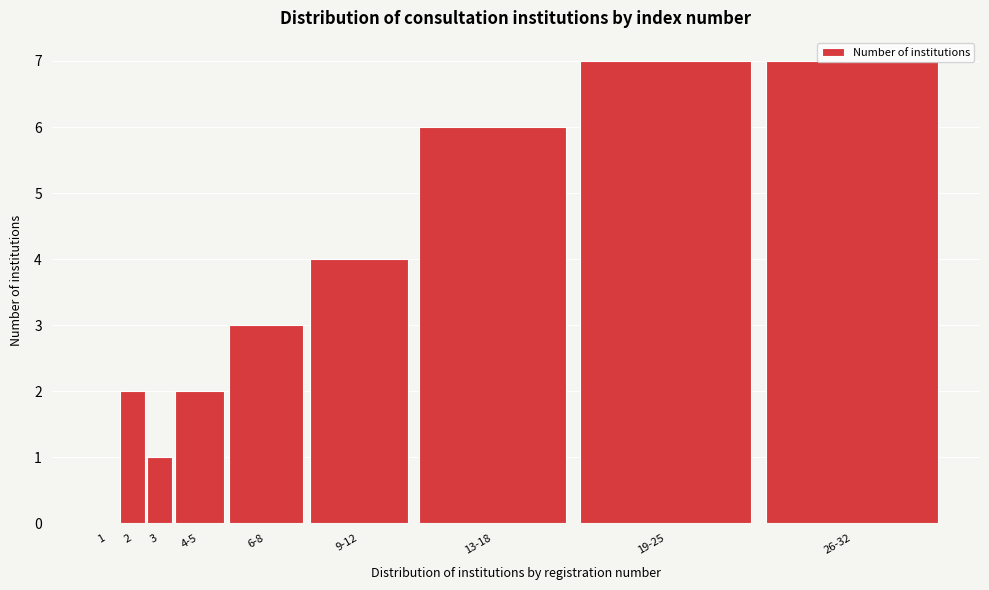

The value at 1 is 0. True or false?

True